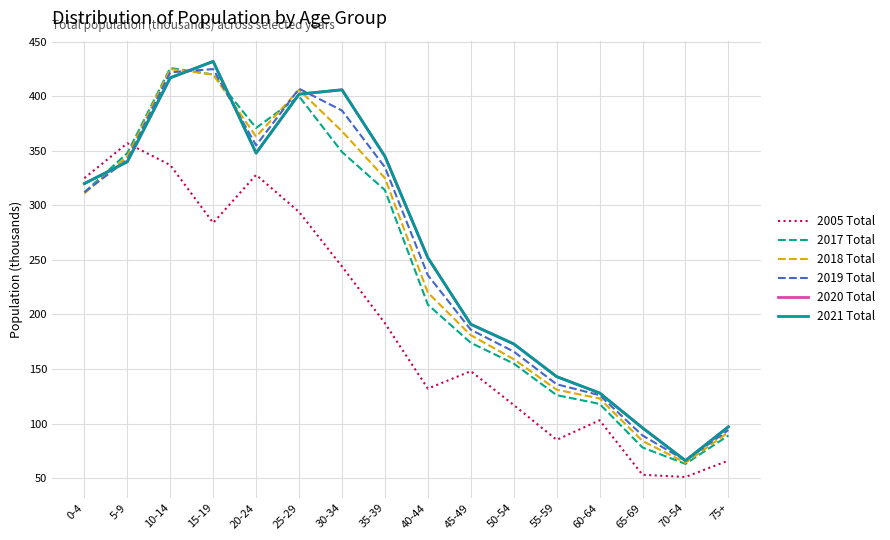

Read the 2005 Total value at 65-69.

53